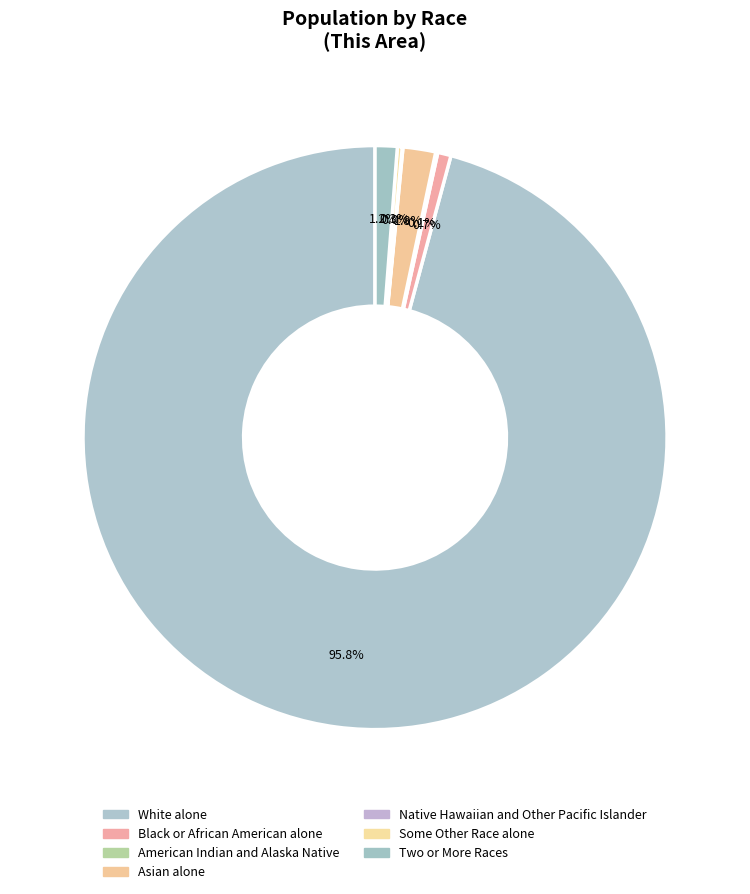

What percentage do White alone and Asian alone together represent?

97.6%